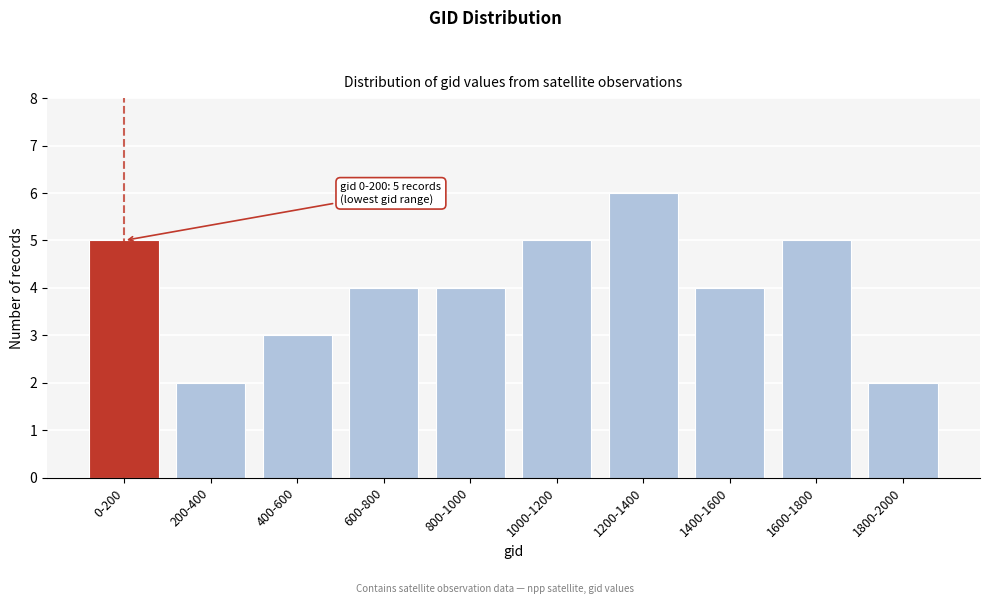

Reading left to right, what are all the values shown in this chart?

5	2	3	4	4	5	6	4	5	2